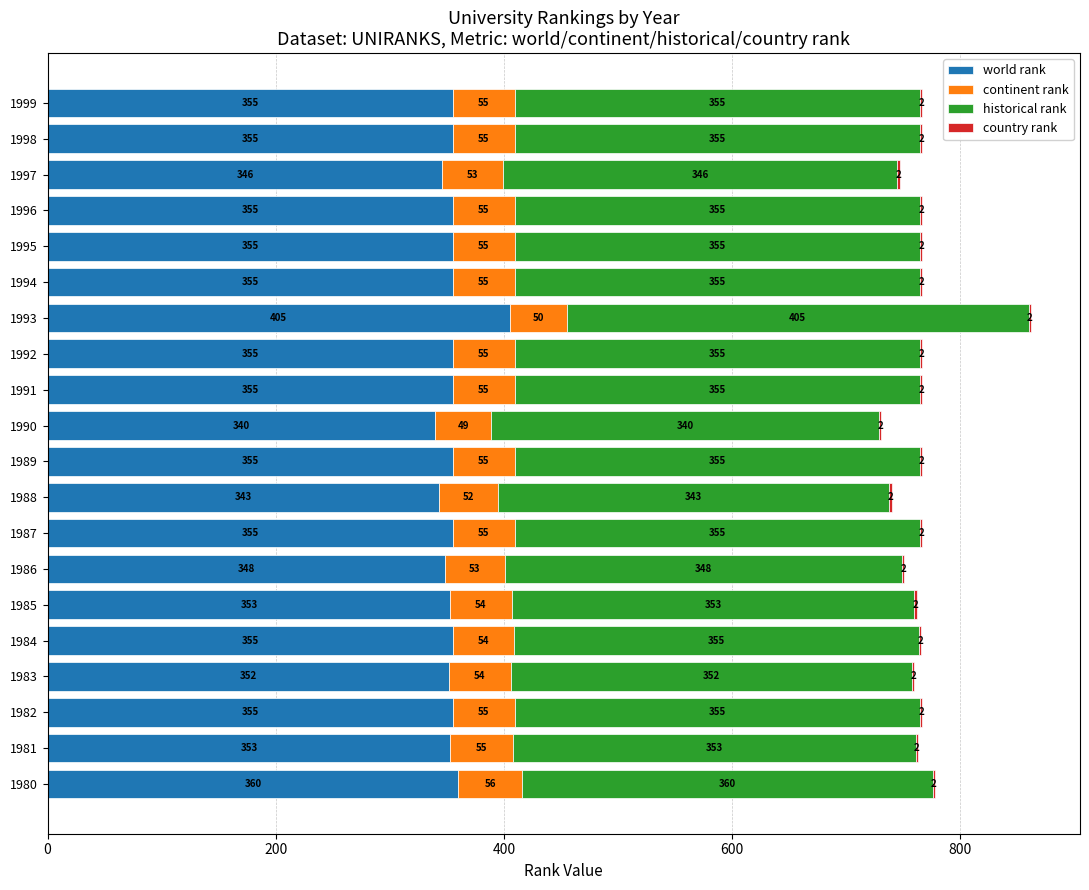

The world rank series shows 355 at 1992. True or false?

True